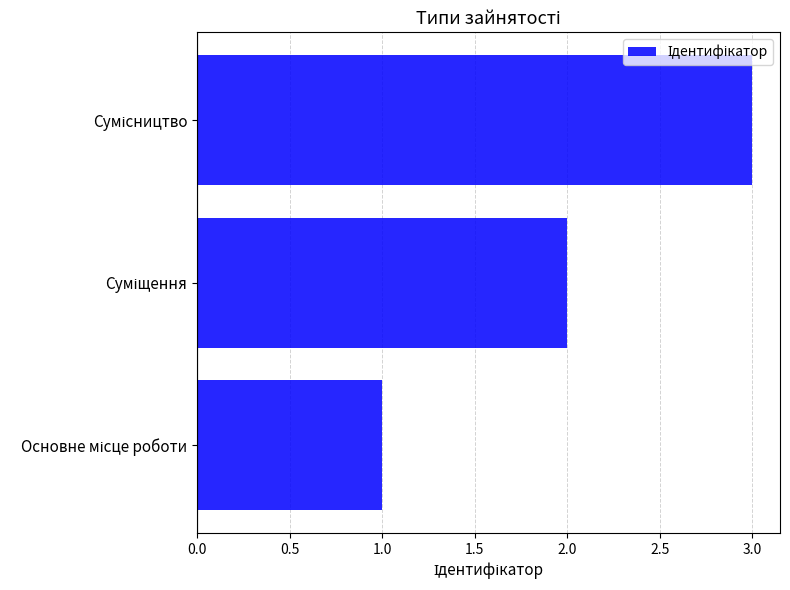

Count the values in the range 1 to 3.

3